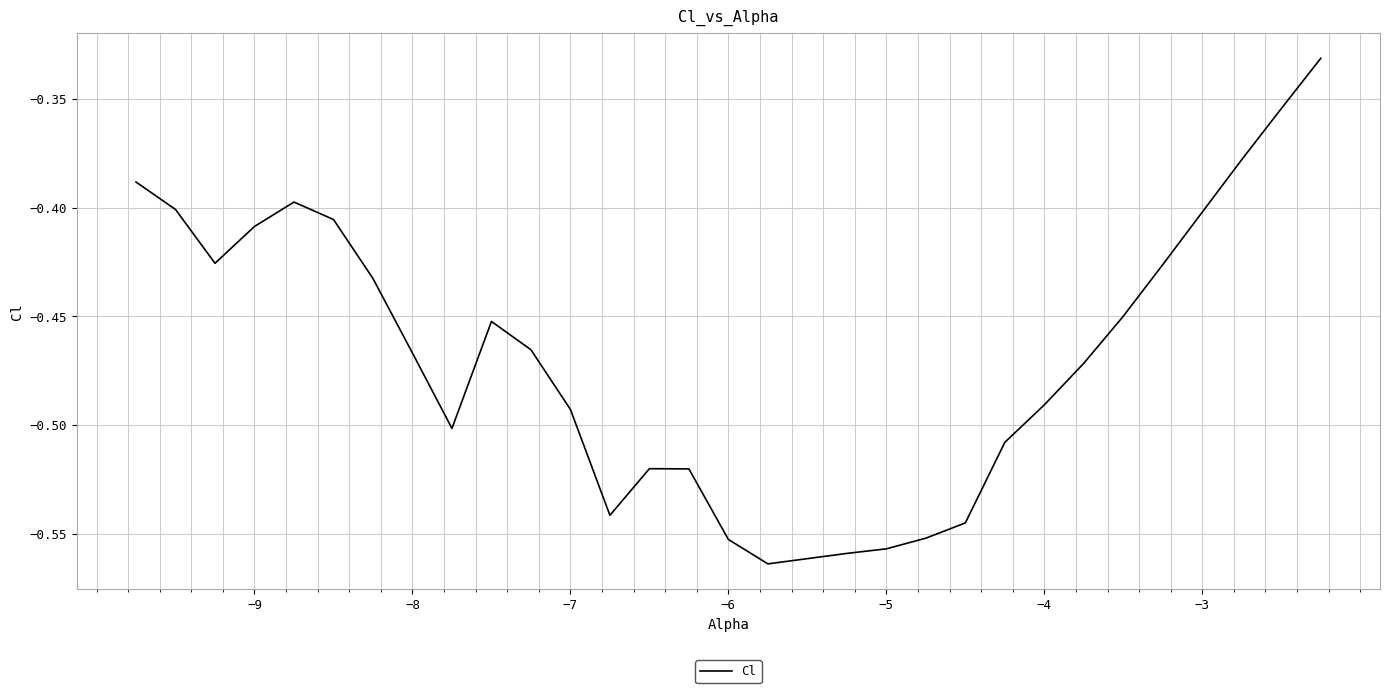

What is the average value?

-0.5